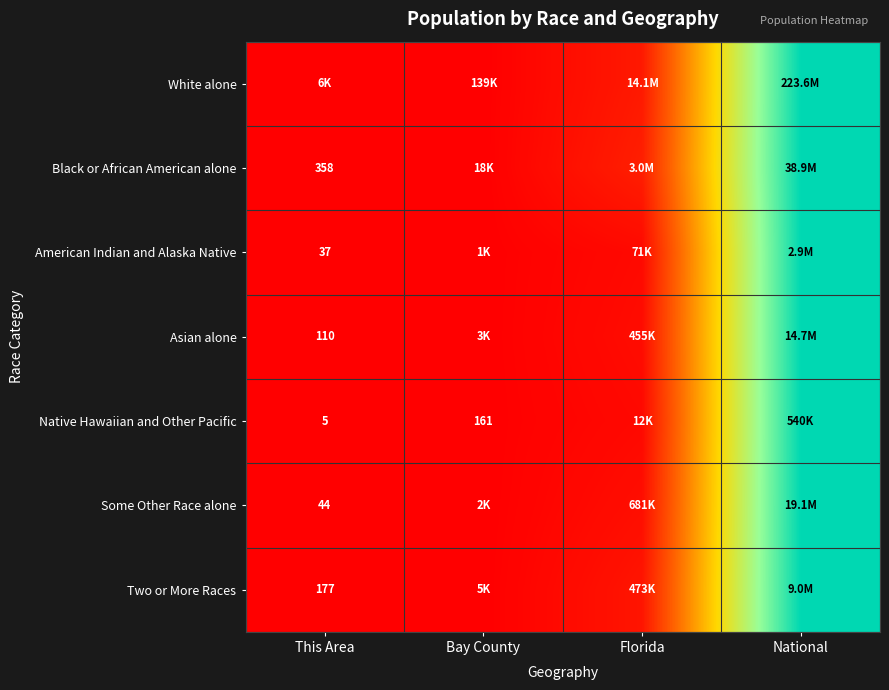

Where is Some Other Race alone nearest to the value 0?

This Area